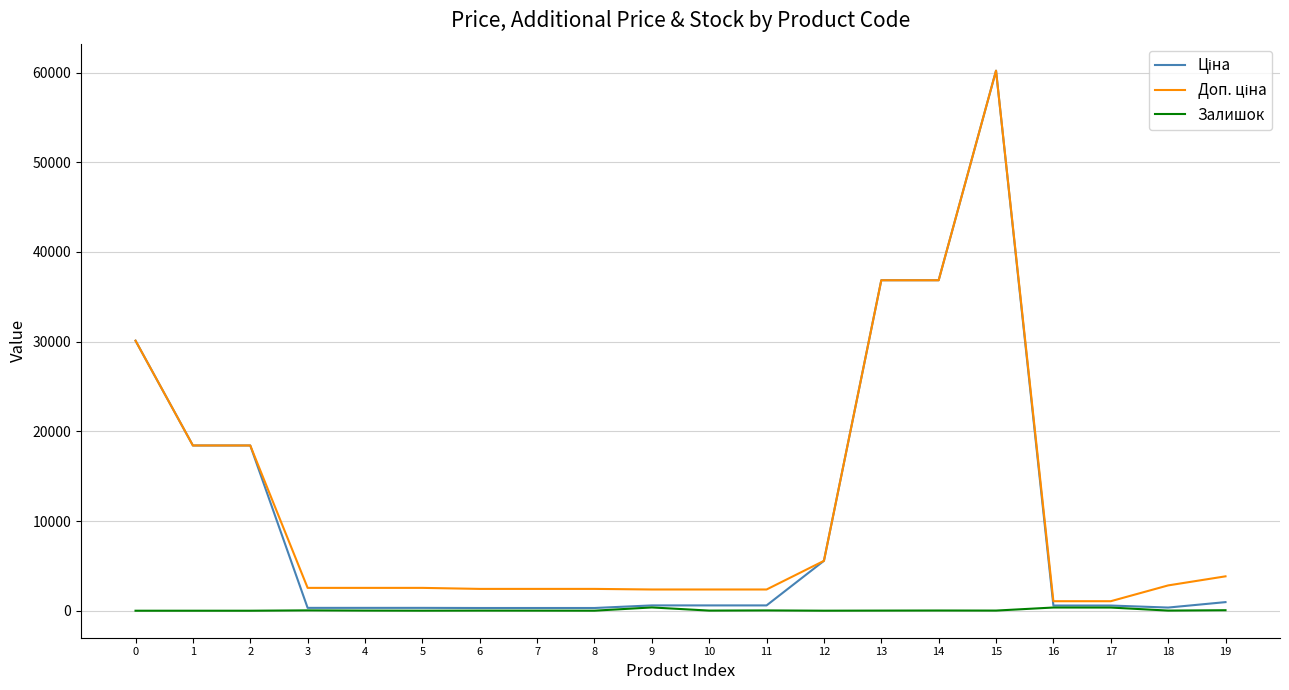

True or false: Залишок has more than 2 points higher than both neighbors.

True